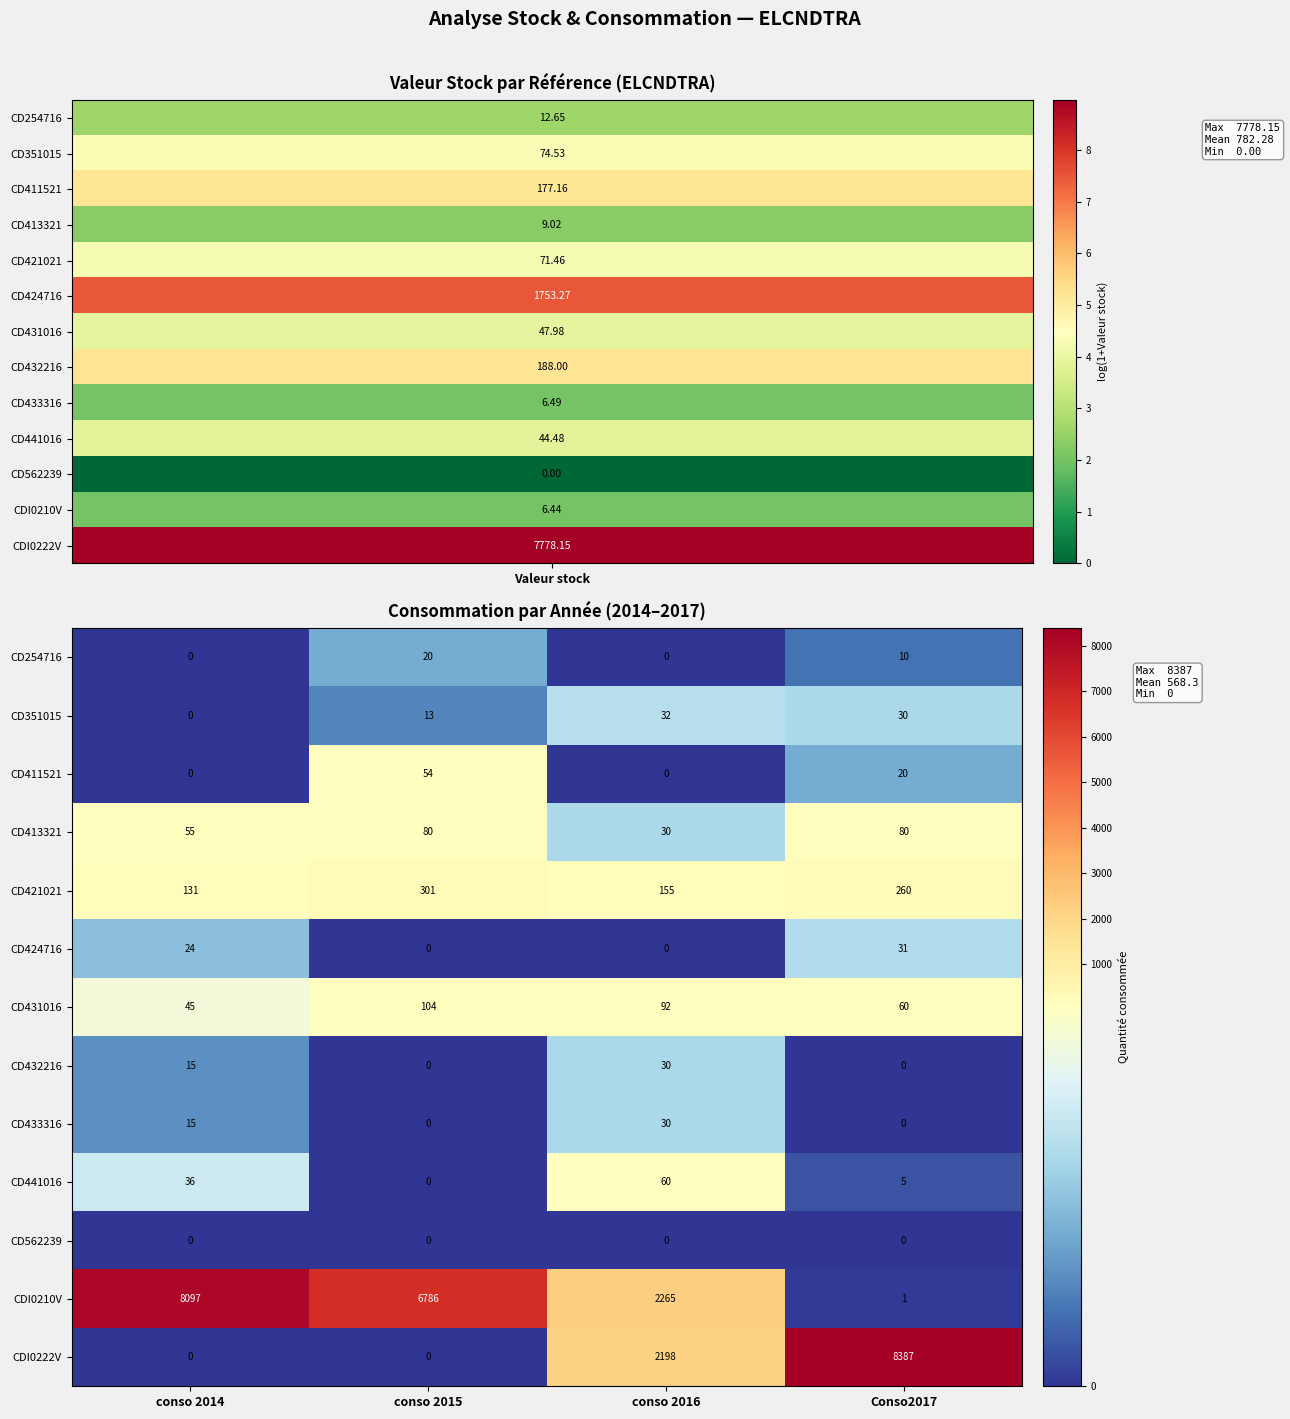

List the labels in order of CD351015 value, largest first.

conso 2016, Conso2017, conso 2015, conso 2014